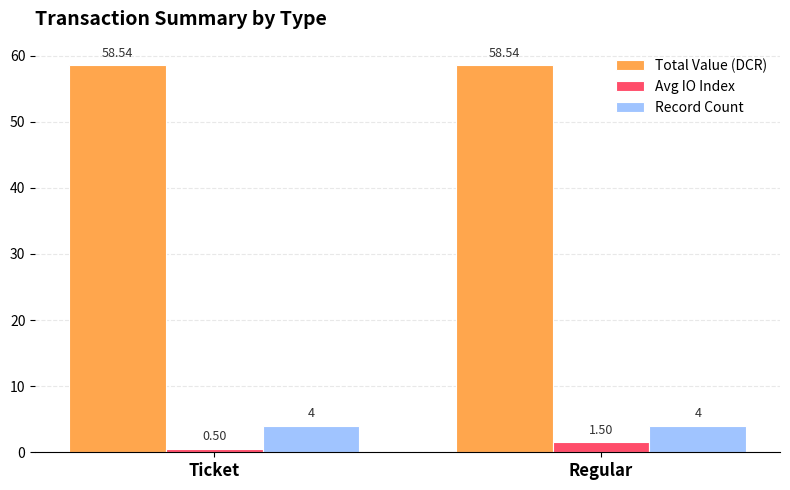

At Regular, list the series in order from largest to smallest.

Total Value (DCR), Record Count, Avg IO Index